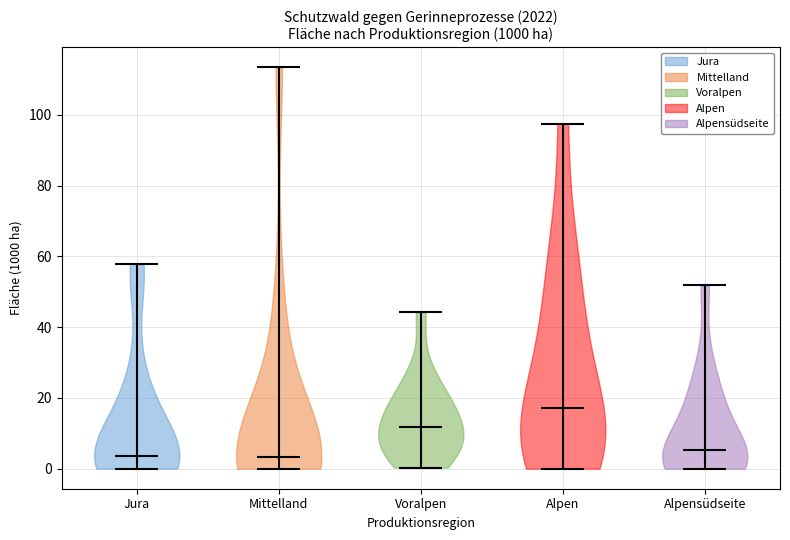

Reading left to right, read every violin against the y-axis: where its median line is, and the lowest and highest points it reaches. The values are not printed on the chart, so give them approximately, as read against the axis.

Jura: median line 4, lowest point 0, highest point 58
Mittelland: median line 4, lowest point 0, highest point 114
Voralpen: median line 12, lowest point 0, highest point 44
Alpen: median line 18, lowest point 0, highest point 98
Alpensüdseite: median line 6, lowest point 0, highest point 52